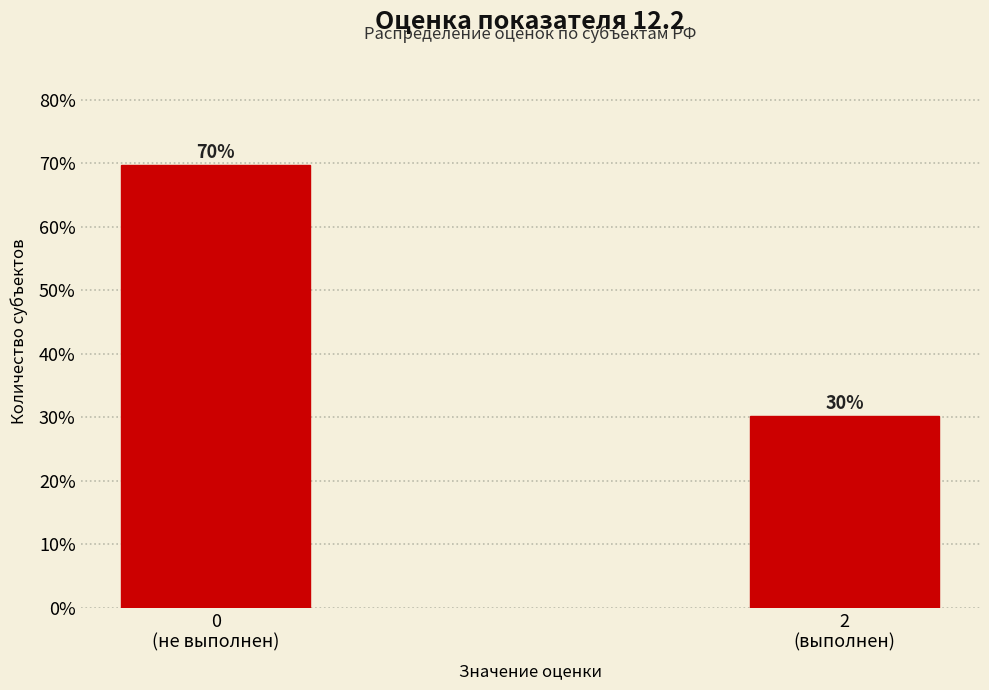

What is the minimum value shown in the chart?

30.2